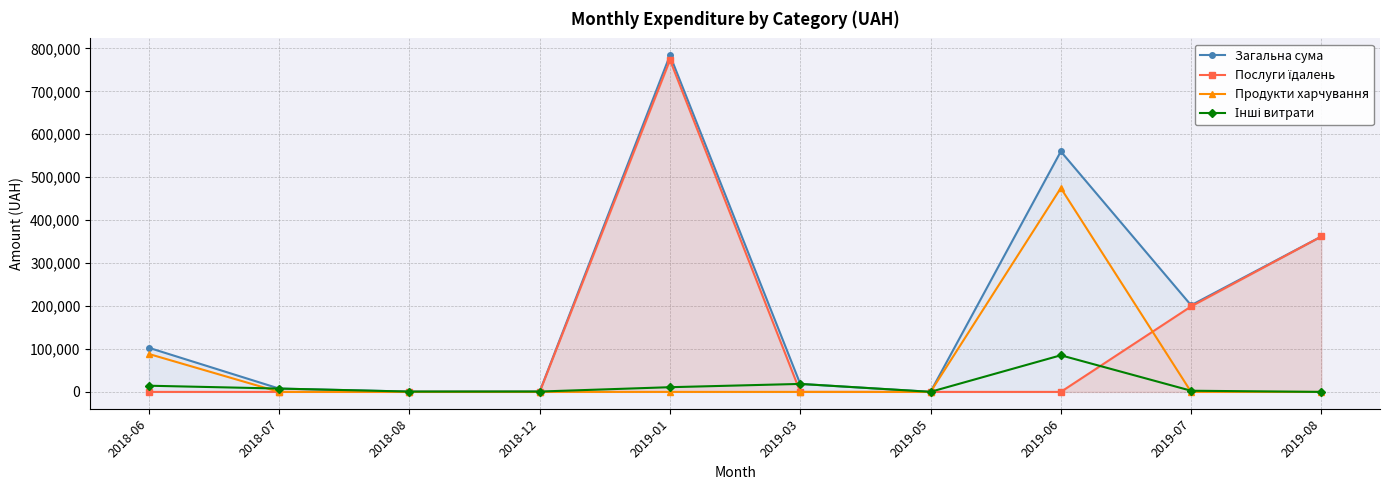

The value of Послуги їдалень at 2019-03 is 0.0. True or false?

True